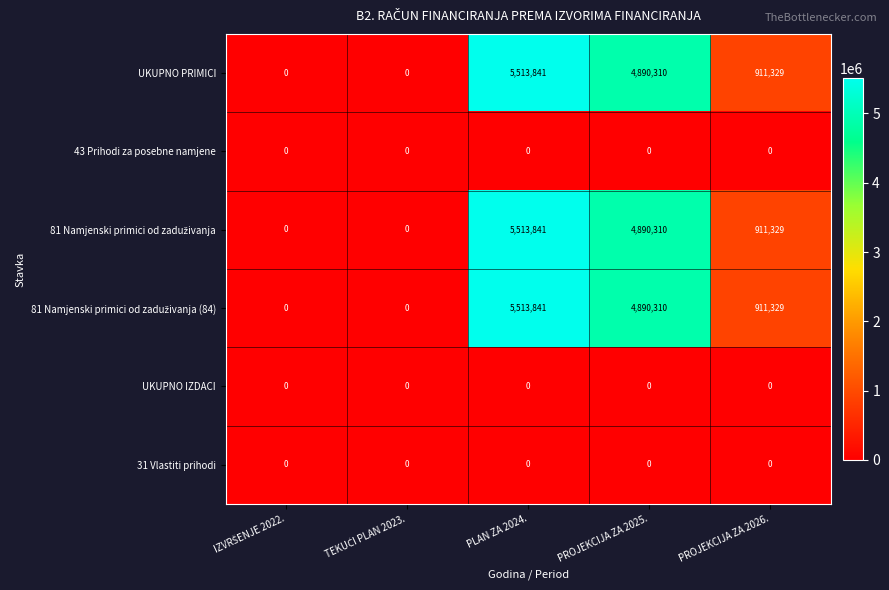

At which category does the chart reach its peak across all series?

PLAN ZA 2024.